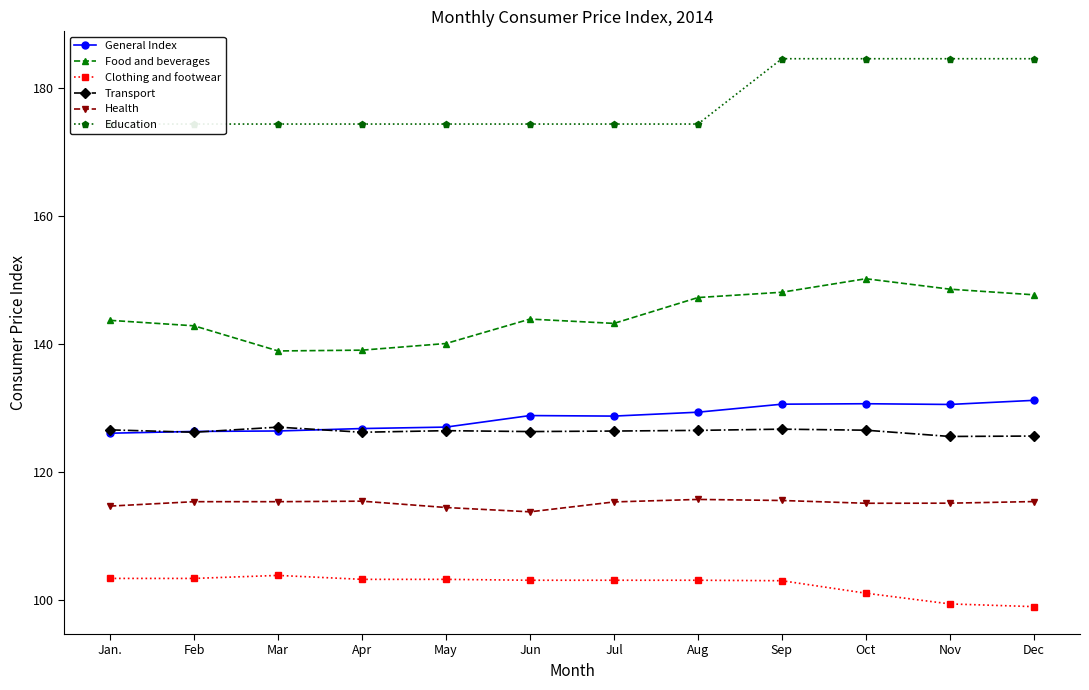

True or false: Clothing and footwear has more than 1 points higher than both neighbors.

False